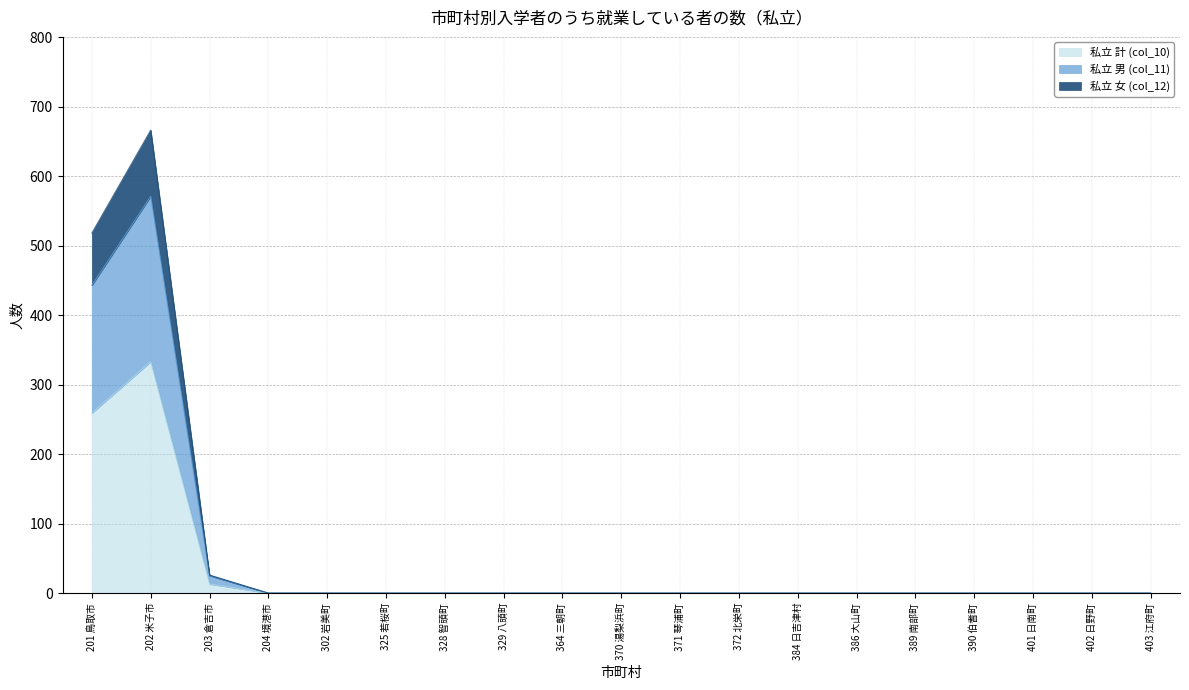

Does the chart have visible grid lines?

Yes